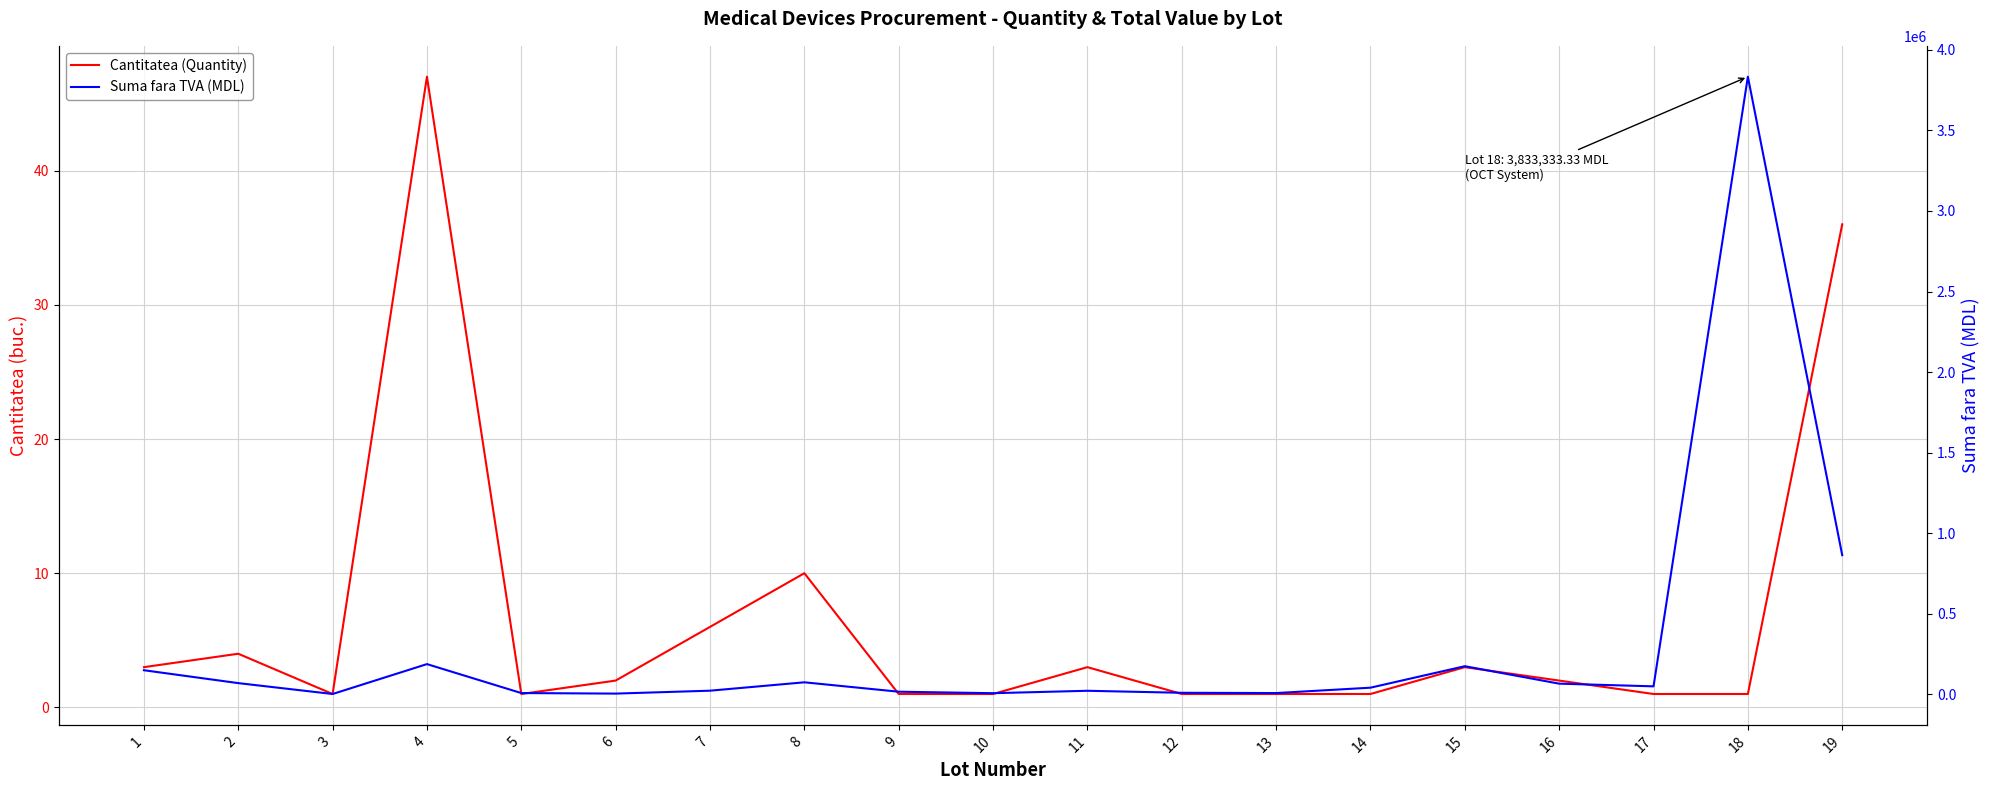

At which category does Suma fara TVA (MDL) reach its first local peak?

4